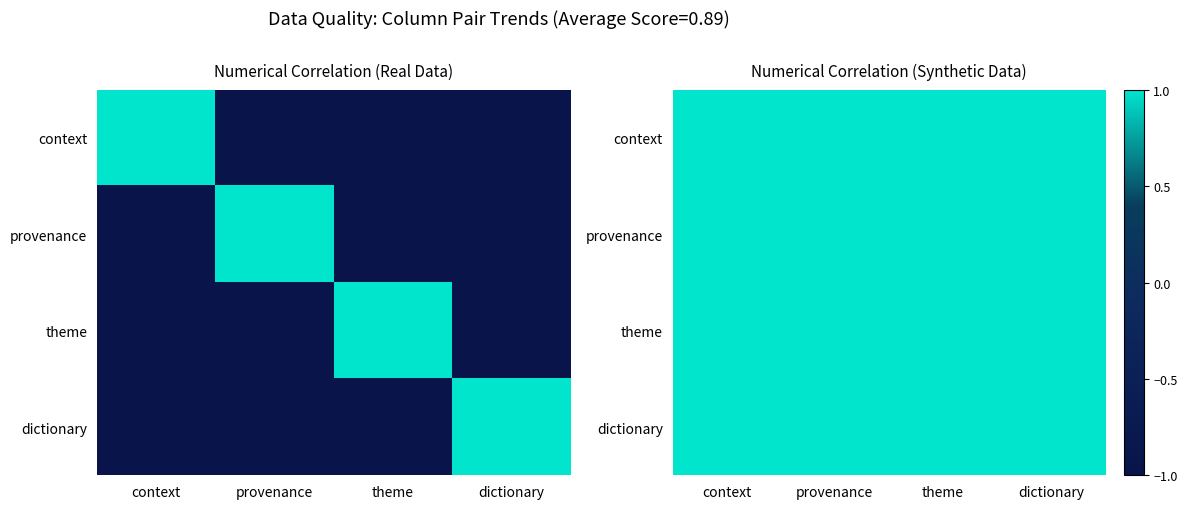

What is the minimum value shown in the chart?

-1